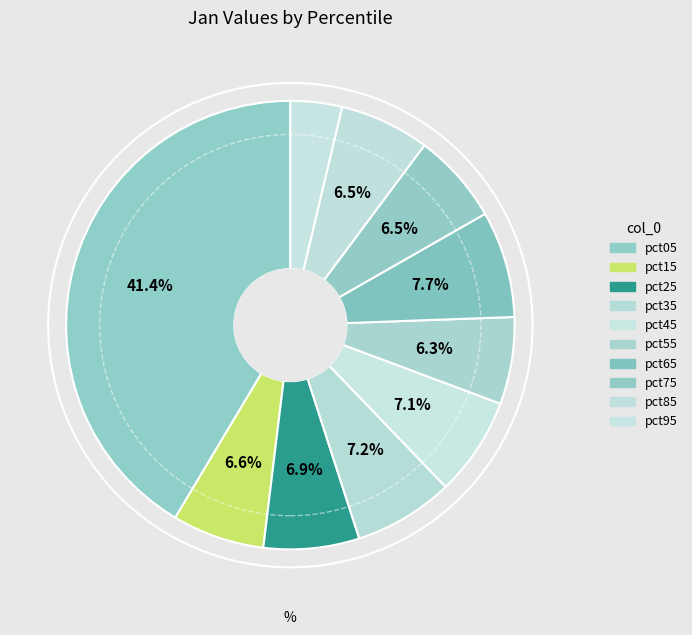

To the nearest percent, what is the combined percentage of pct25 and pct15?

14%